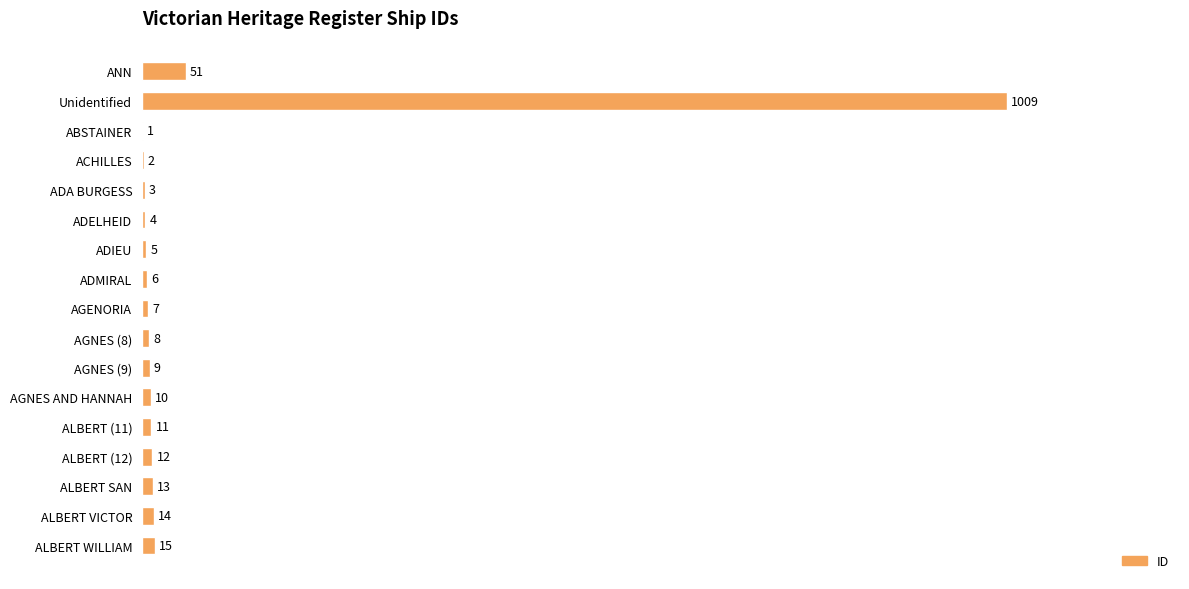

What is the sum of the values at ALBERT VICTOR and ALBERT (11)?

25